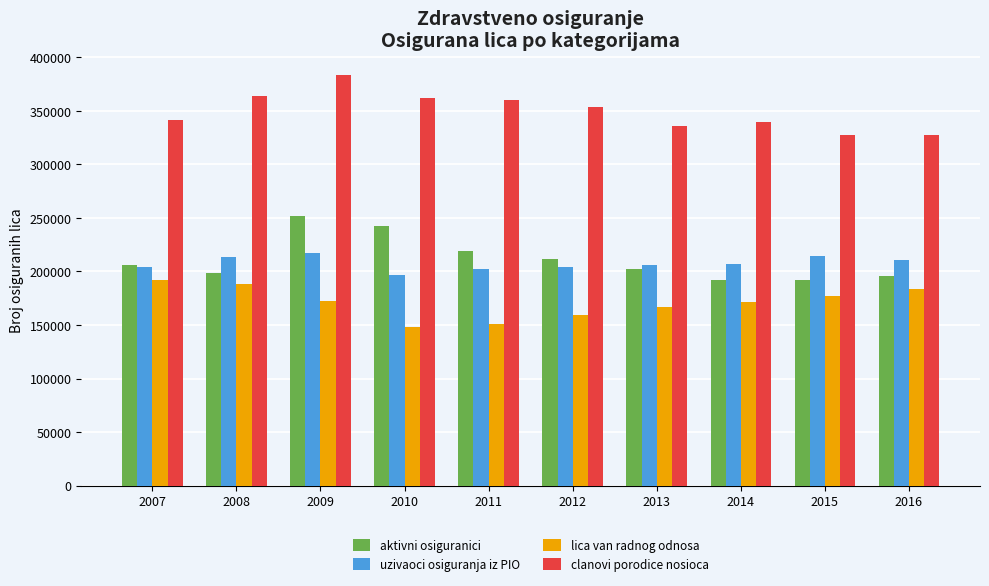

What is the greatest value displayed?

383533